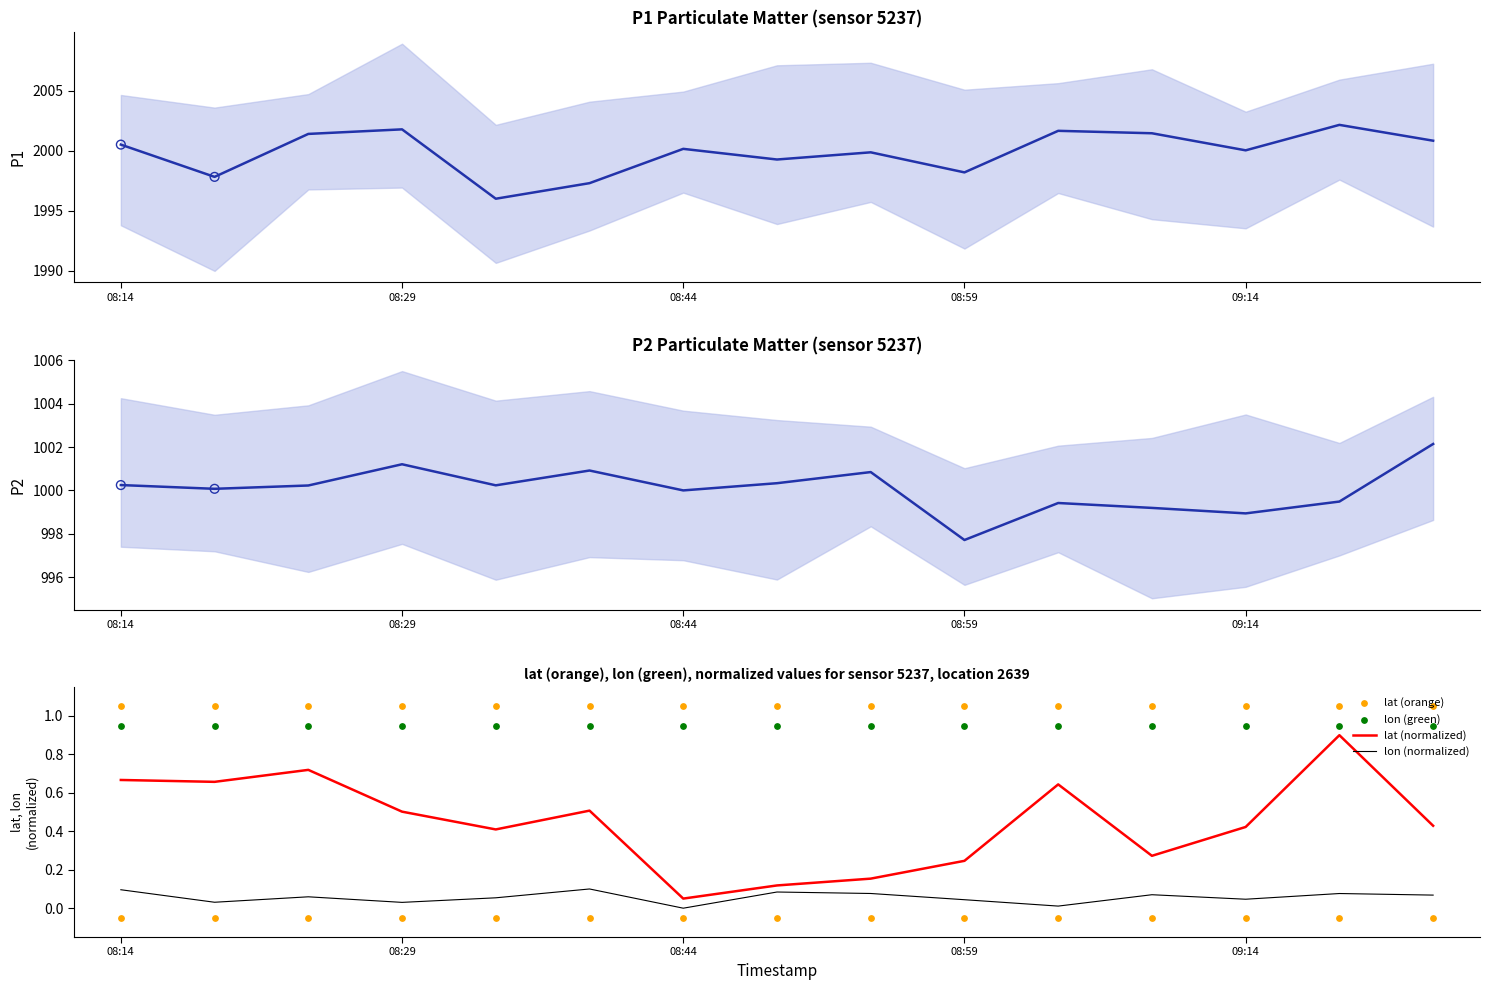

At how many categories does at least one series exceed 1123?

15